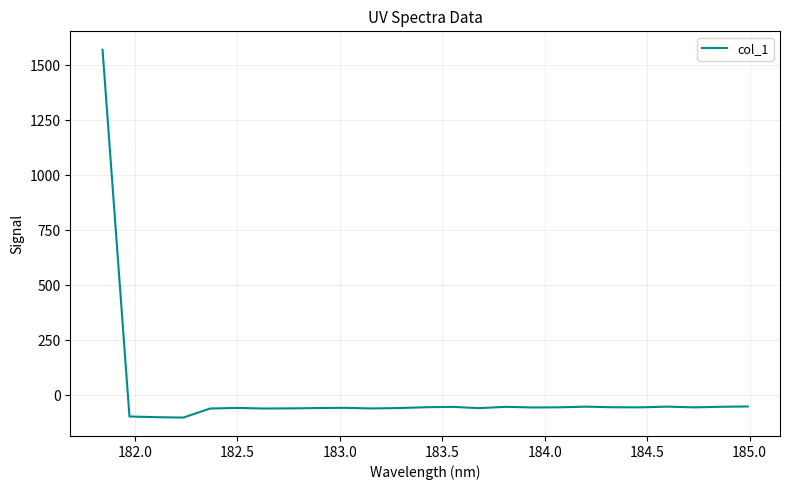

What is the greatest value displayed?

1569.4